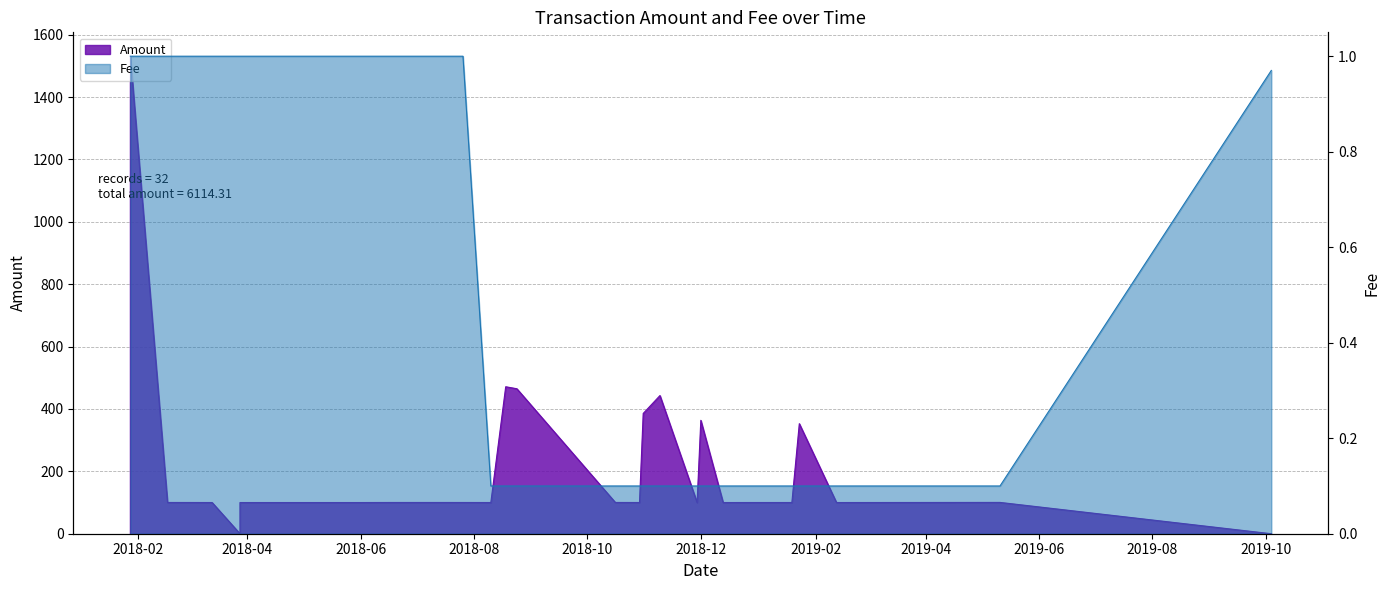

Which series has the largest total across all categories?

Amount